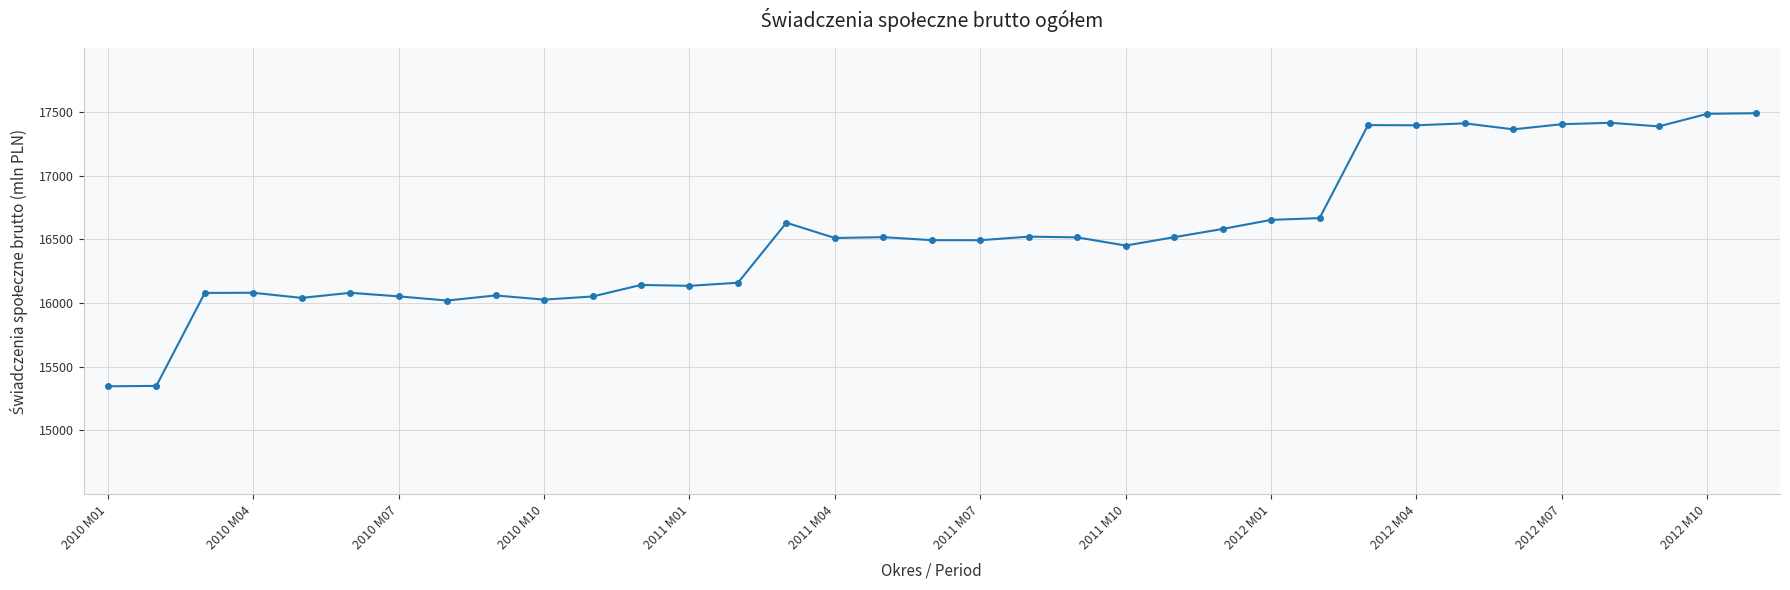

Does the chart display data point markers on the line(s)?

Yes